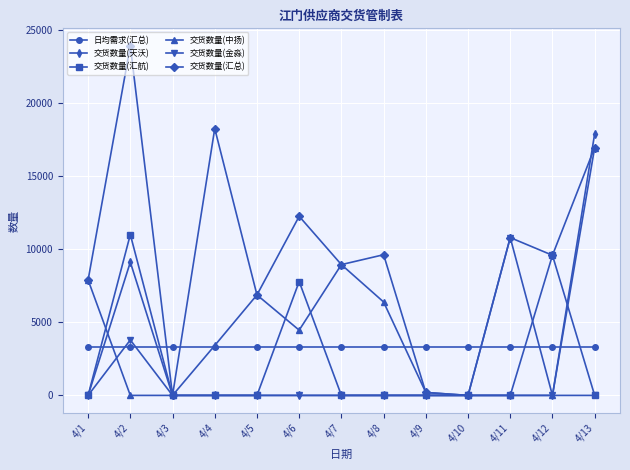

Does the chart display data point markers on the line(s)?

Yes